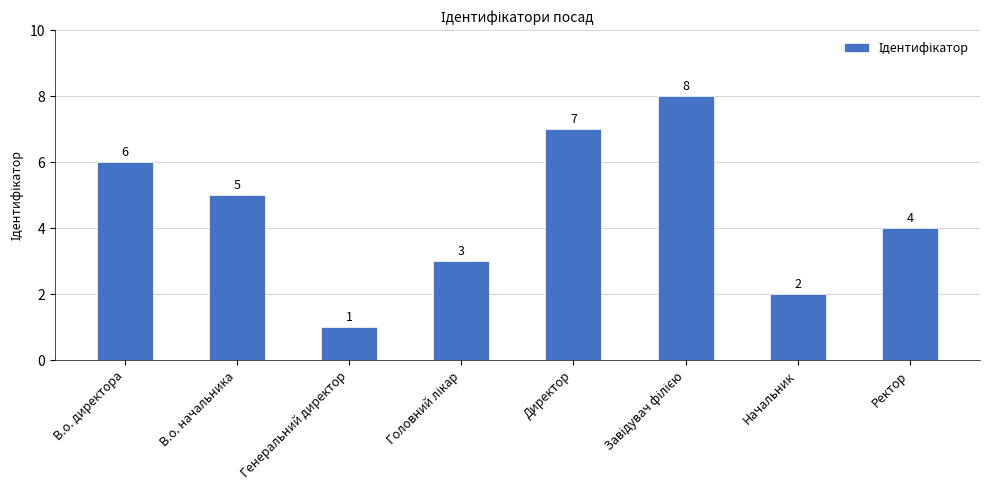

The value at Генеральний директор is 0. True or false?

False